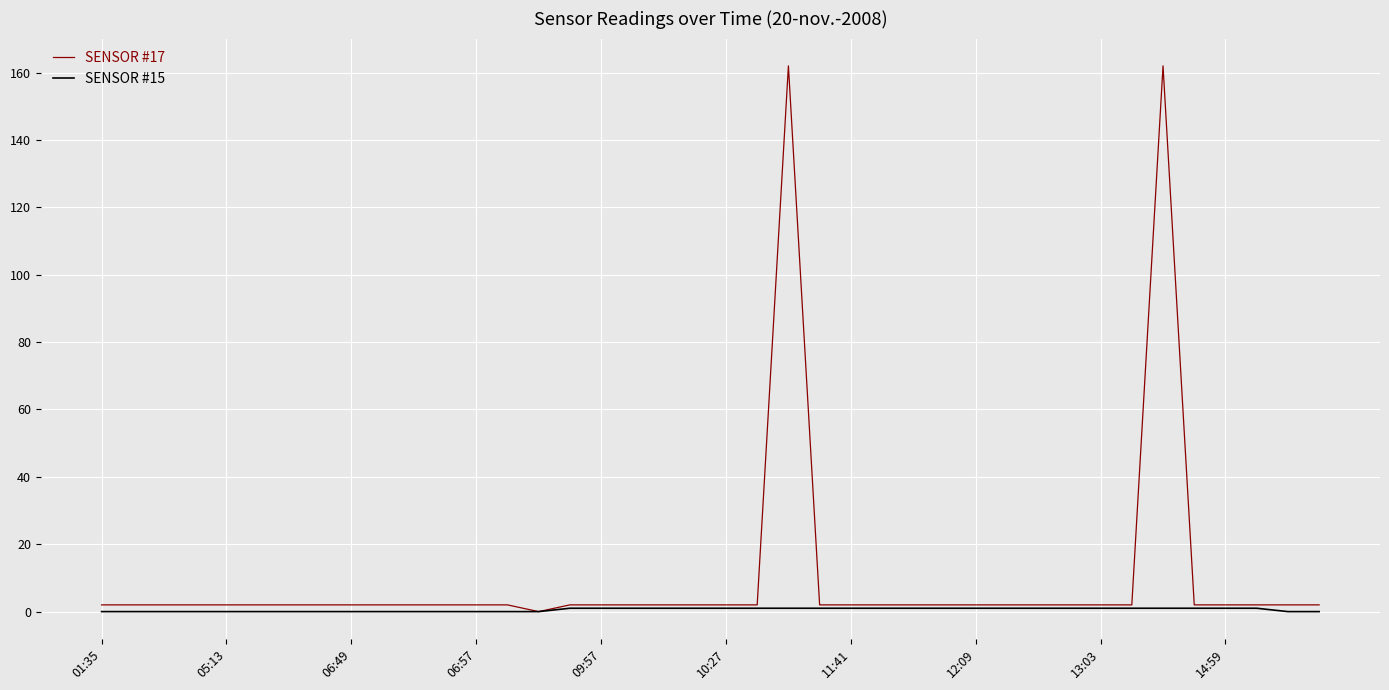

Which series has the largest total across all categories?

SENSOR #17